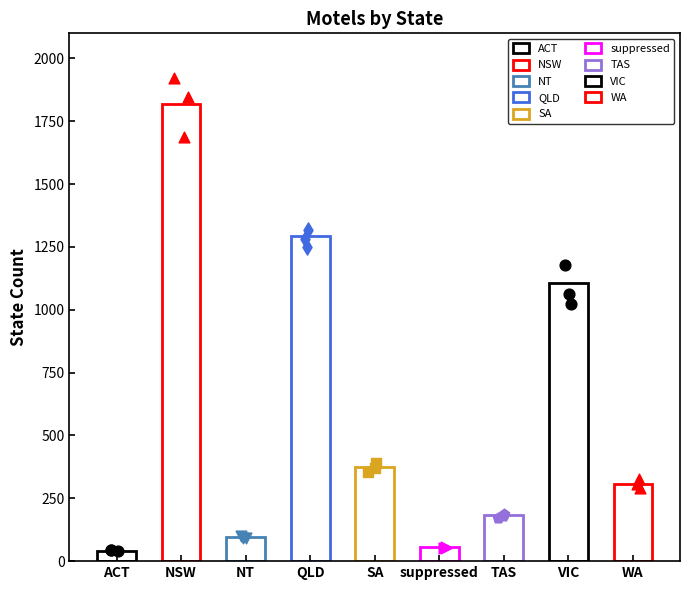

Which has a higher value, SA or suppressed?

SA